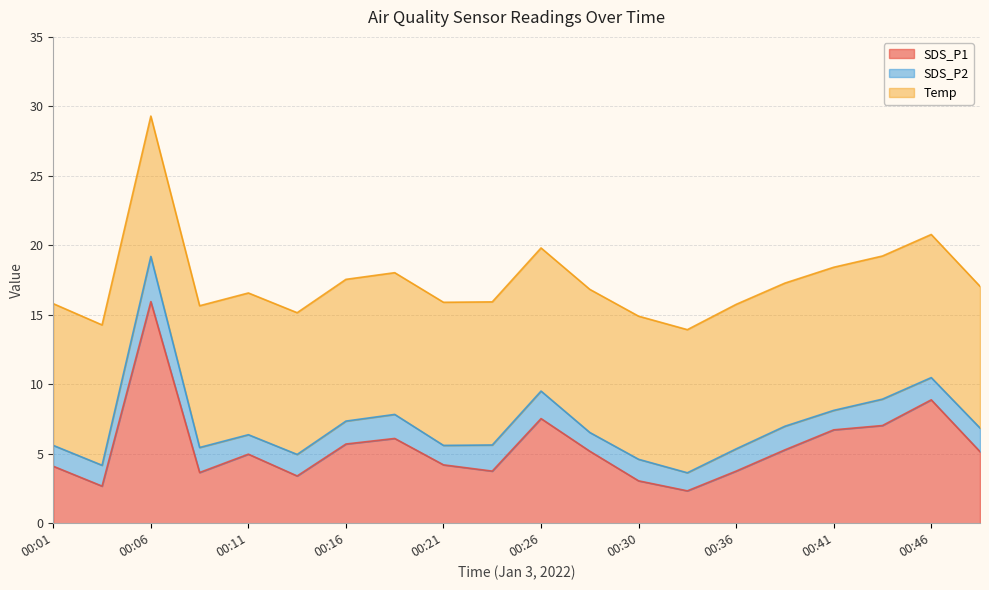

How many lines are shown in the chart?

3